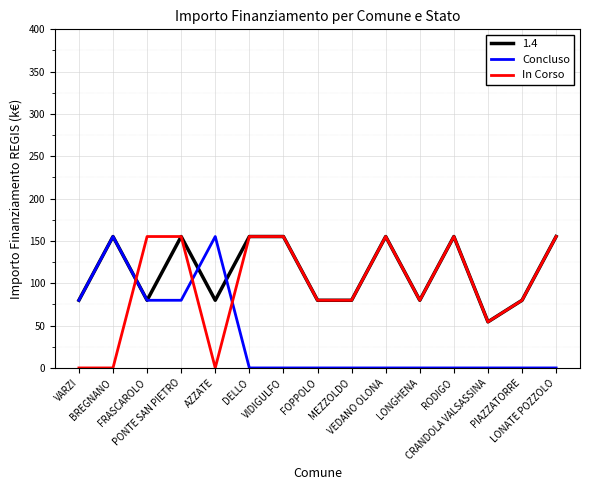

List the series in order of their overall mean, highest first.

1.4, In Corso, Concluso